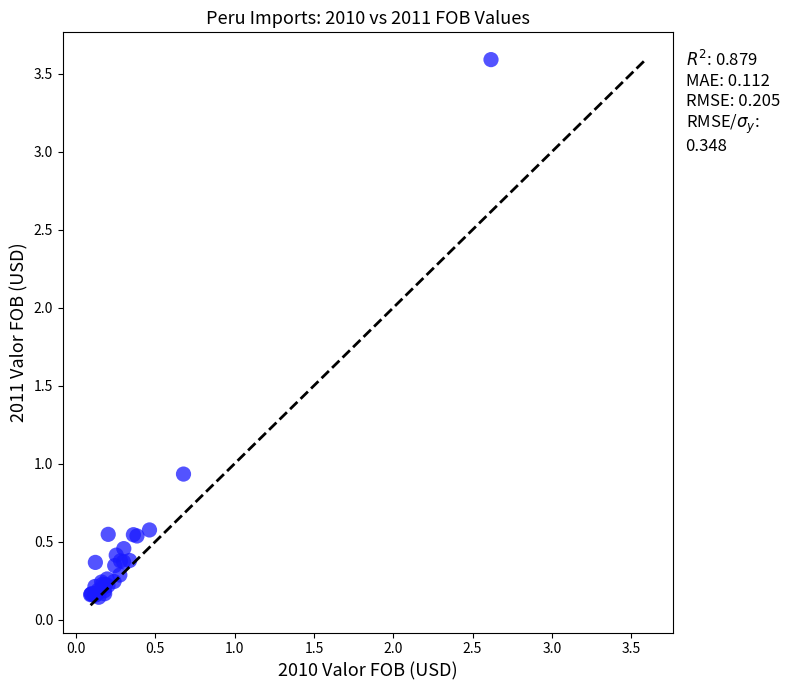

What Y value in the scatter plot is closest to 1?

0.9